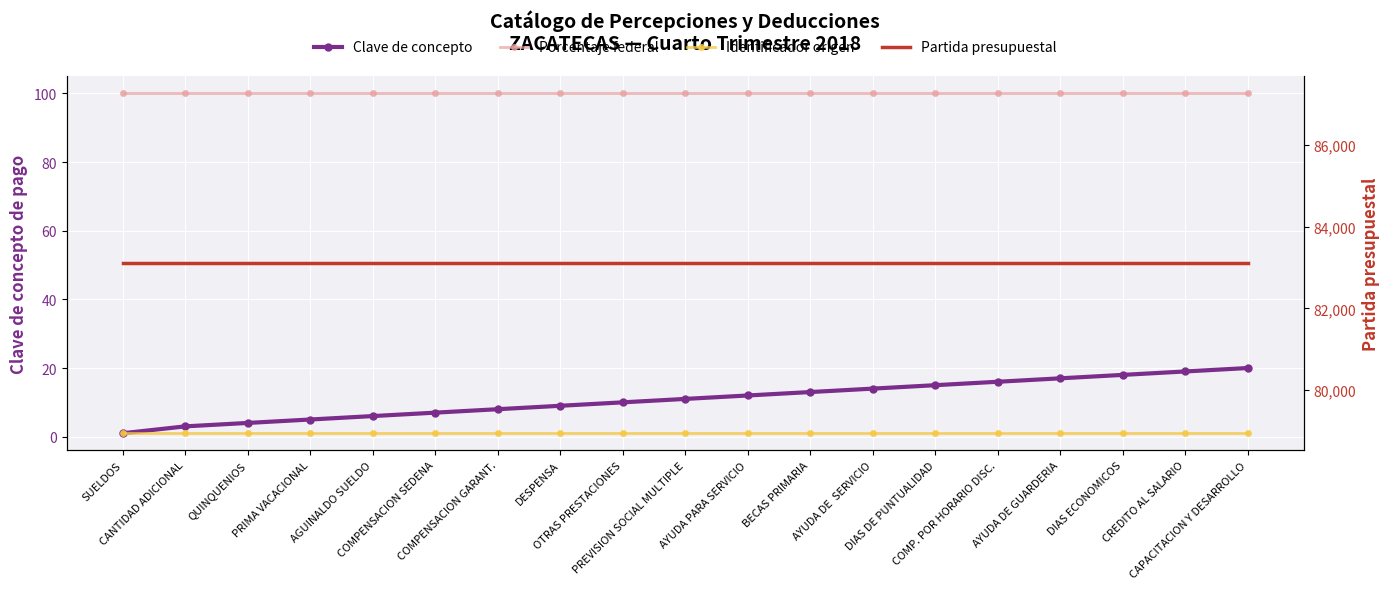

Where is Partida presupuestal nearest to the value 83101?

SUELDOS